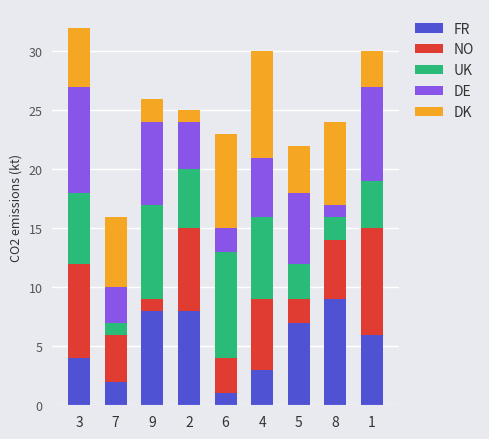

The FR series shows 14 at 8. True or false?

False